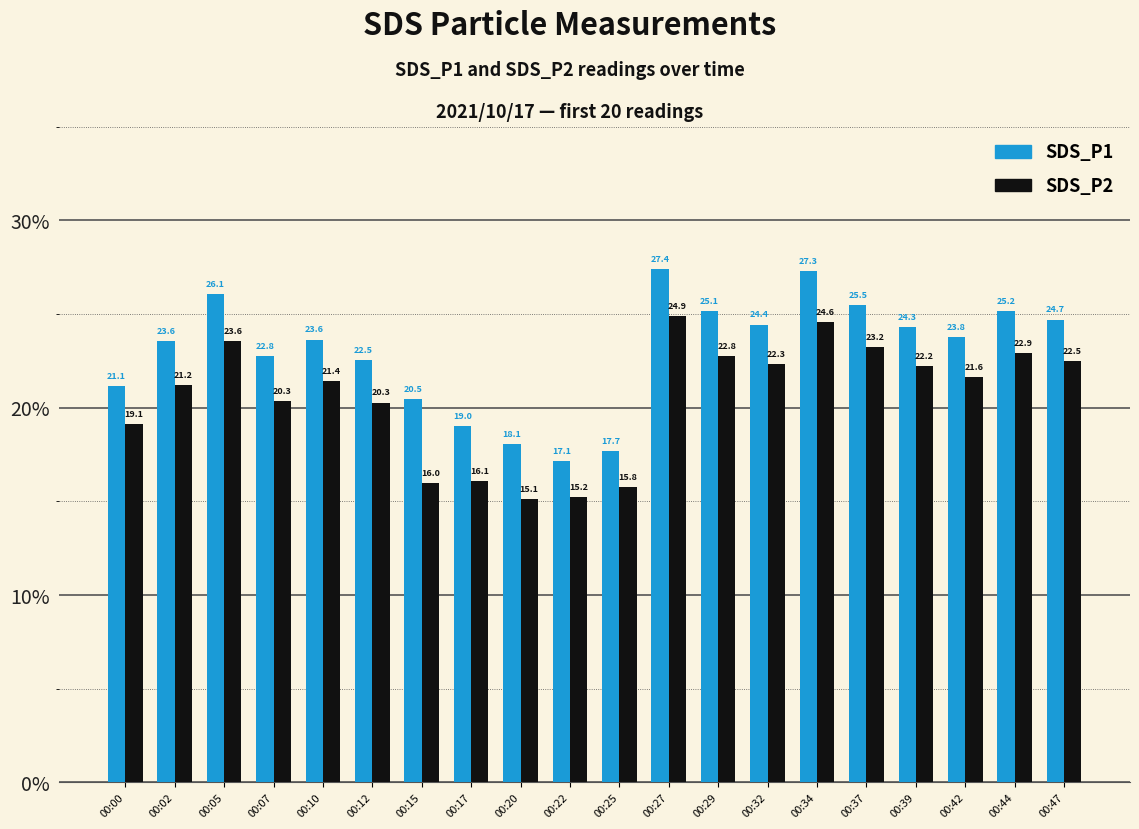

What is the difference between the second highest and minimum values in the SDS_P2 series?

9.4